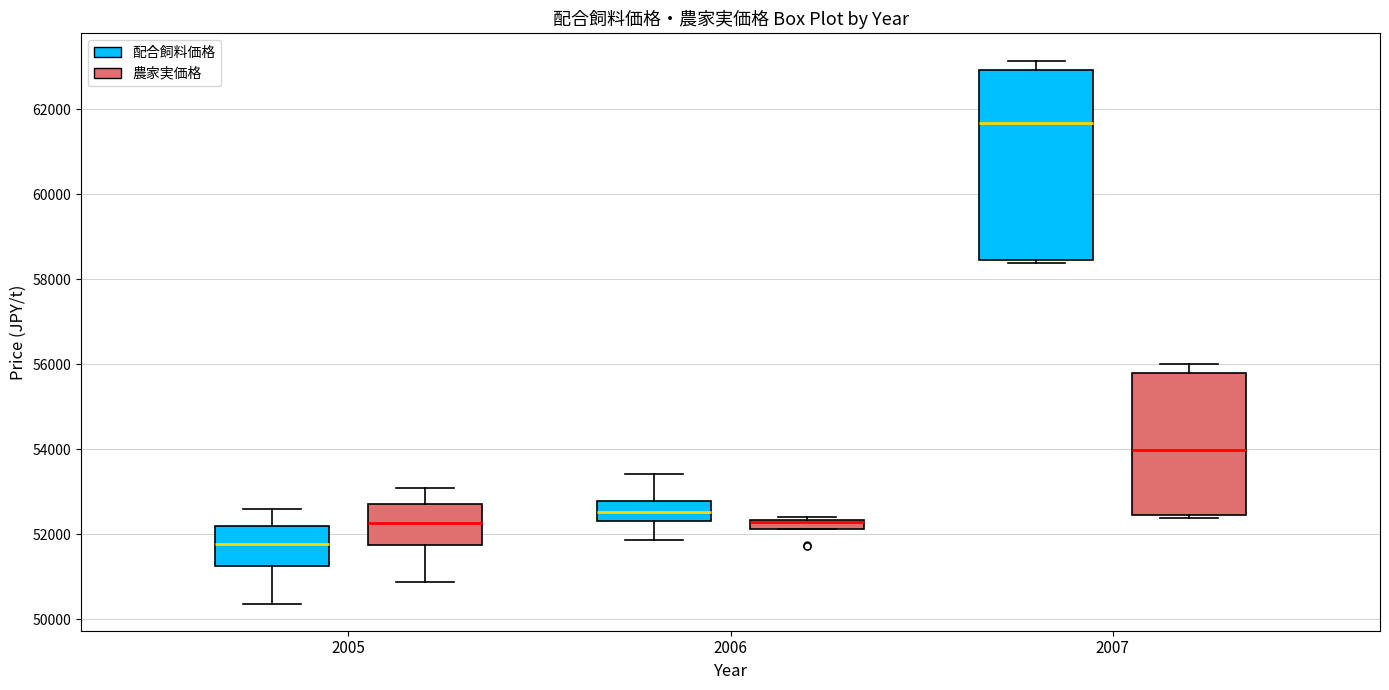

Where does the lower whisker of the box for 2006 (配合飼料価格) end on the y-axis? The values are not printed on the chart, so give them approximately, as read against the axis.

51800